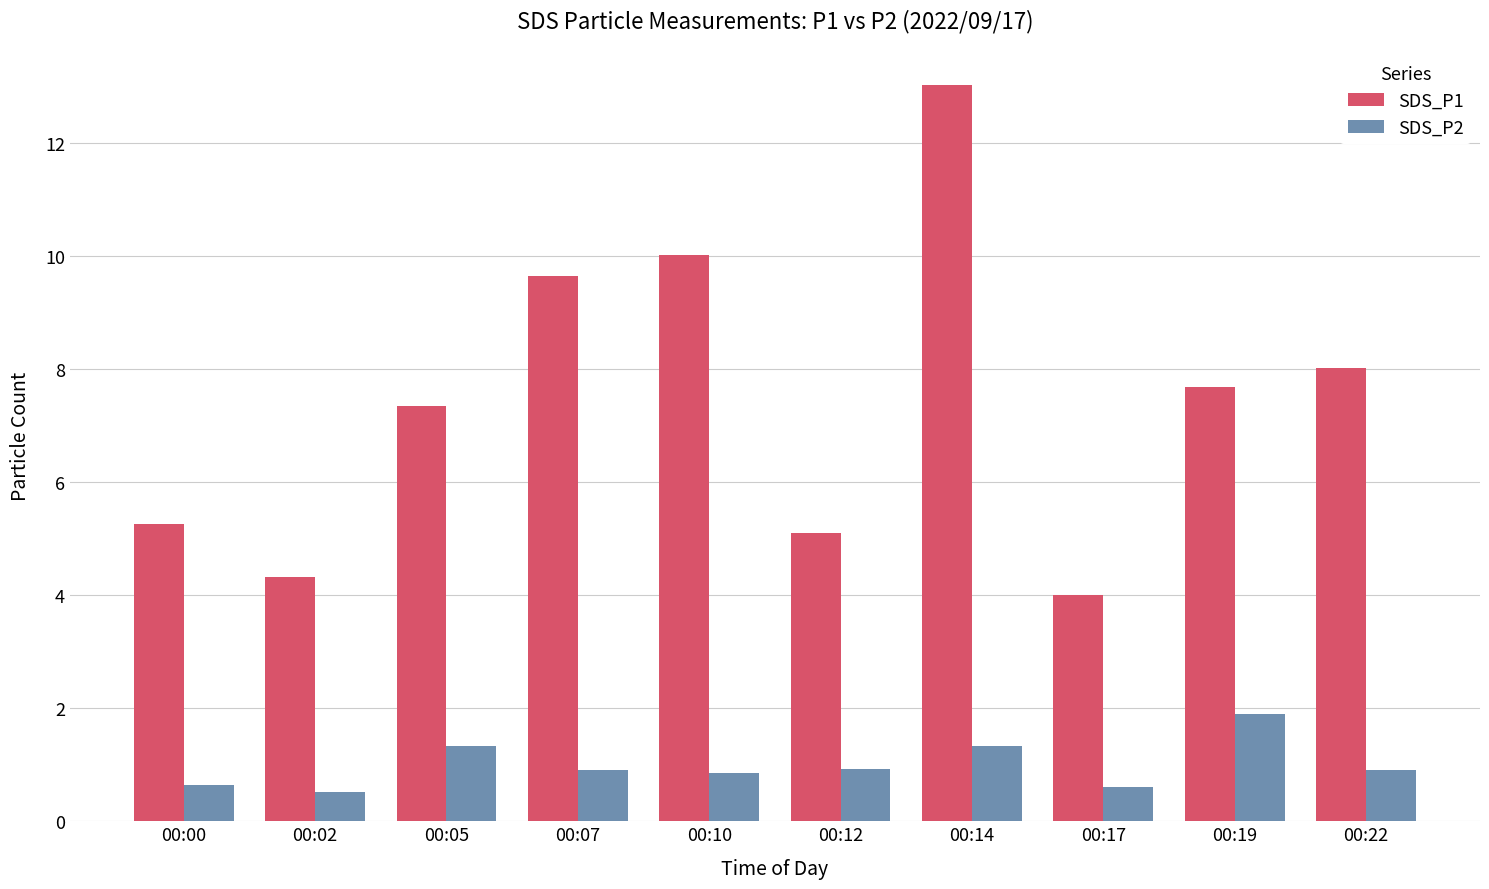

Rank the series by their average value, from highest to lowest.

SDS_P1, SDS_P2